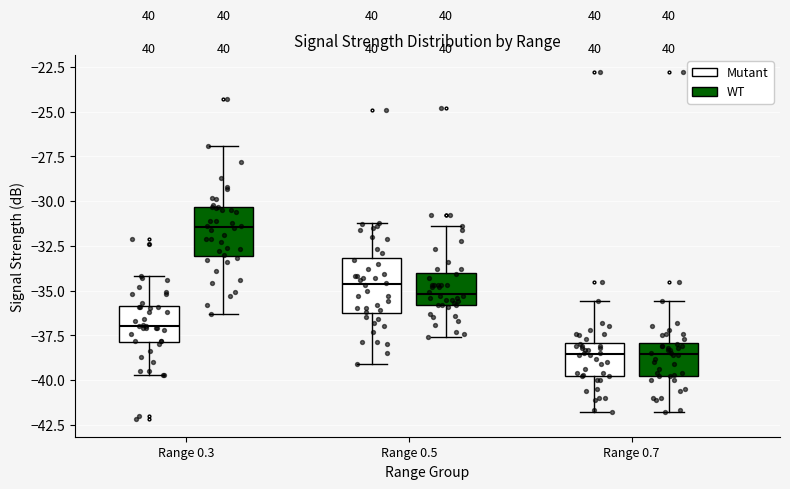

Where is the upper edge of the box for Range 0.3 (WT) on the y-axis? The values are not printed on the chart, so give them approximately, as read against the axis.

-30.5